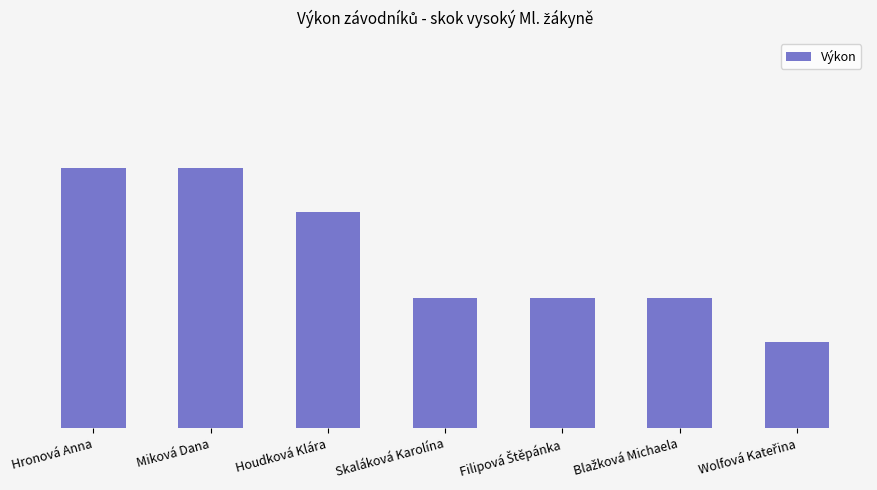

At which category does the chart reach its minimum across all series?

Wolfová Kateřina